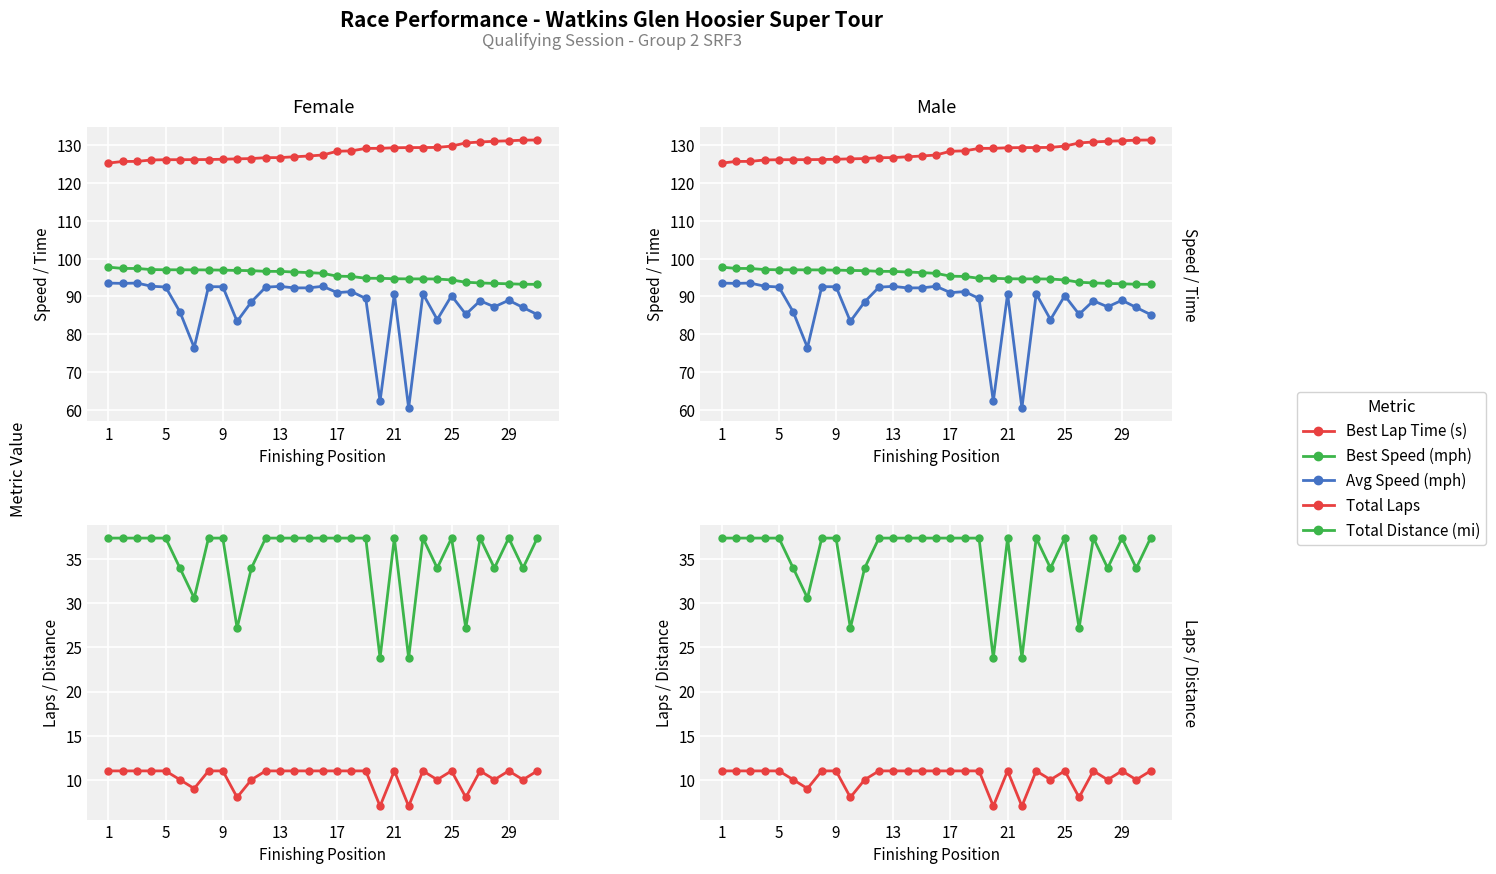

How many values in the Best Speed (mph) series exceed 96?

16